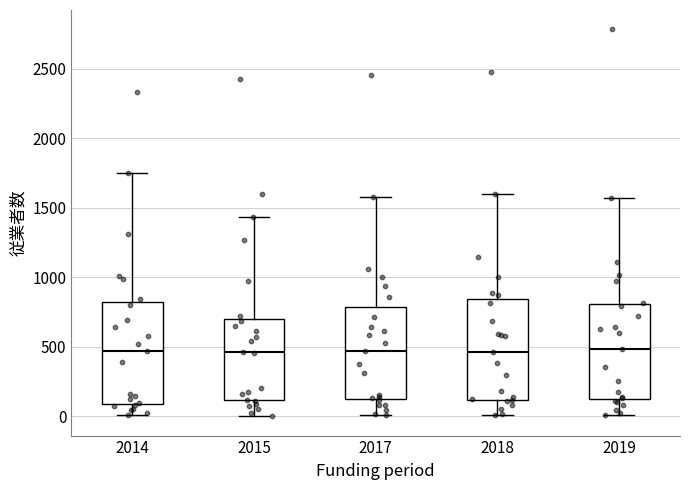

Reading left to right, transcribe this box plot: for each box, give where its median line is, the range the box spans, and where its two whiskers end, as read against the y-axis. The values are not printed on the chart, so give them approximately, as read against the axis.

2014: median 450, box 100 to 800, whiskers 0 to 1750
2015: median 450, box 100 to 700, whiskers 0 to 1450
2017: median 450, box 150 to 800, whiskers 0 to 1600
2018: median 450, box 100 to 850, whiskers 0 to 1600
2019: median 500, box 100 to 800, whiskers 0 to 1550